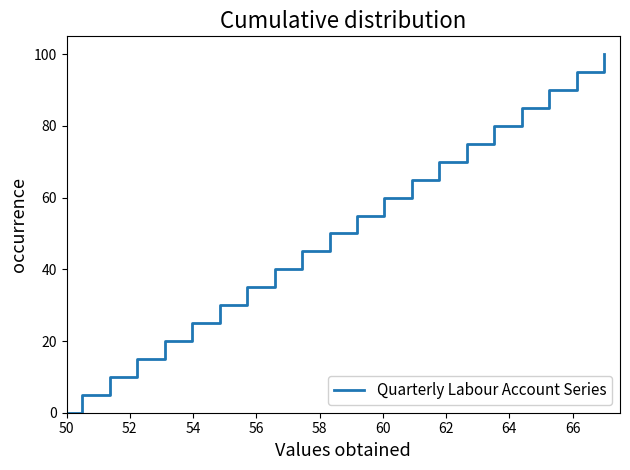

Reading left to right, what are all the values shown in this chart?

0	5	10	15	20	25	30	35	40	45	50	55	60	65	70	75	80	85	90	95	100